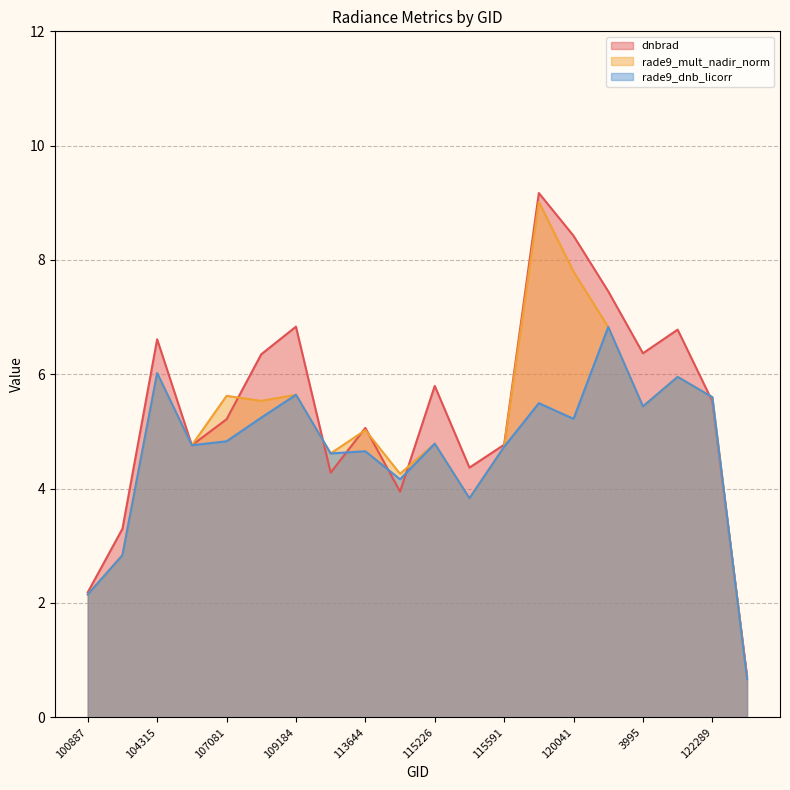

What is the value of the rade9_mult_nadir_norm point at the 3rd from the left?

6.0